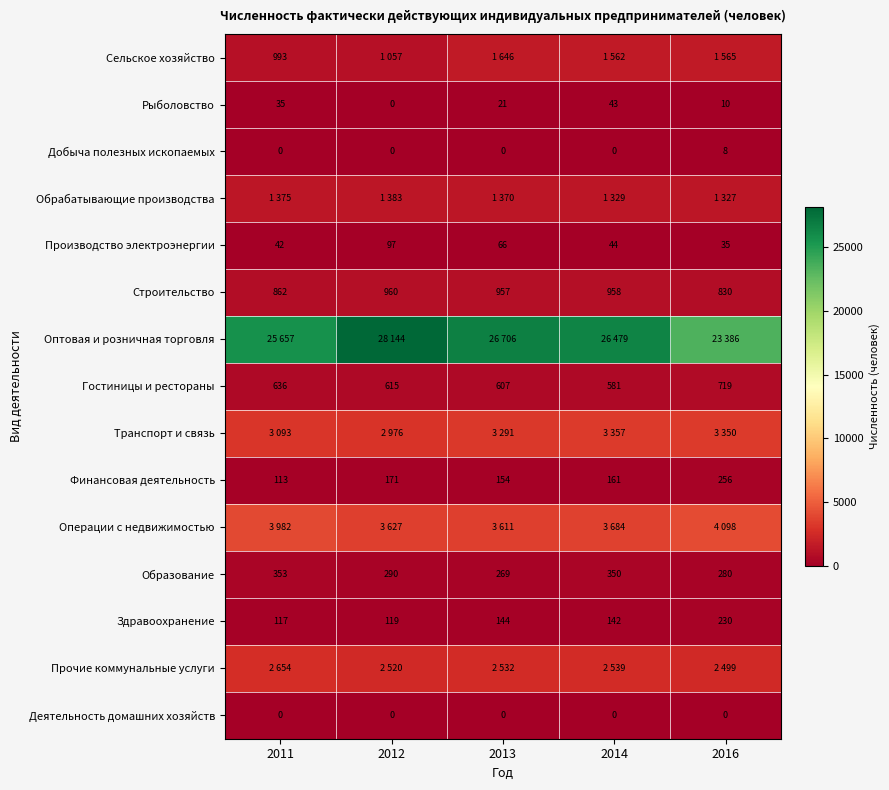

What is the difference between the maximum and minimum values in the Гостиницы и рестораны series?

138